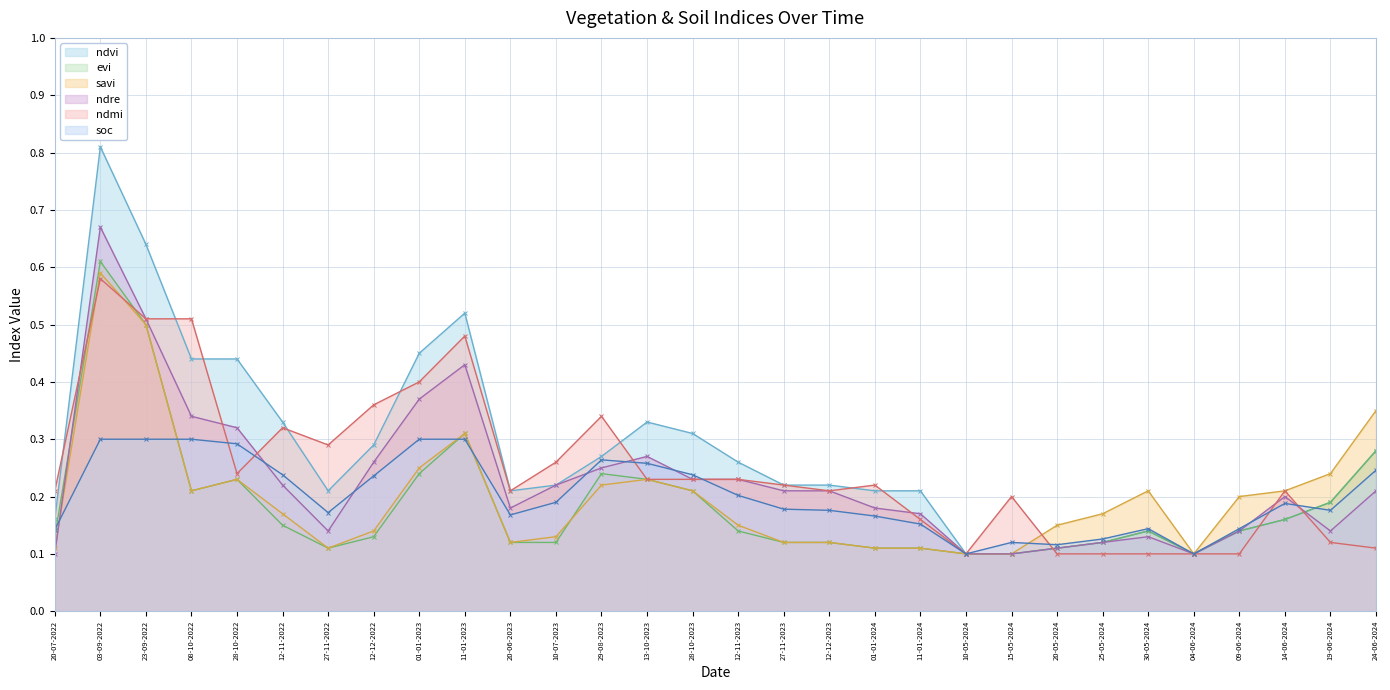

What is the lowest value of the ndre series?

0.1